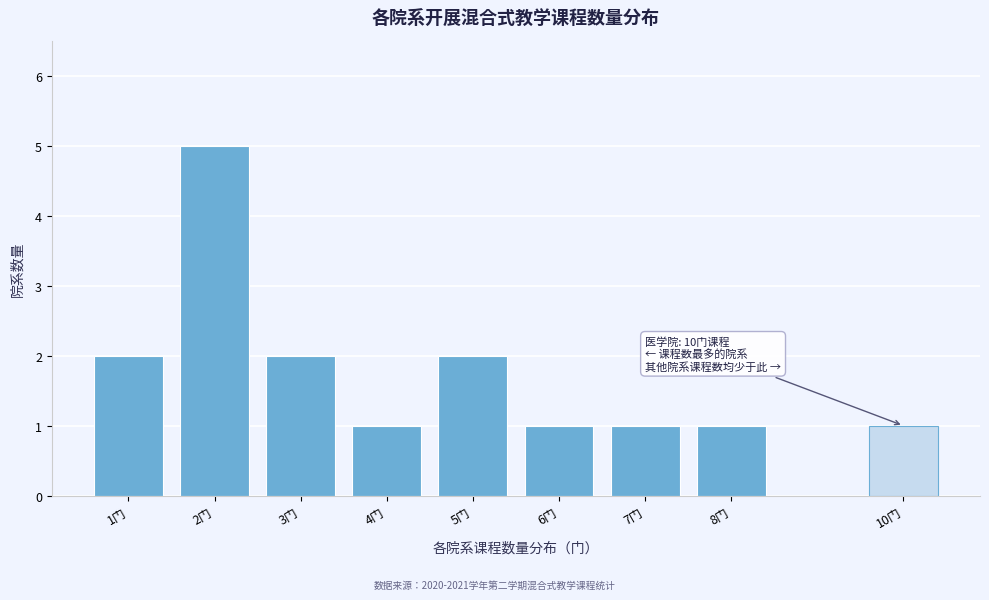

Reading left to right, transcribe all the data shown in this chart.

2	5	2	1	2	1	1	1	1